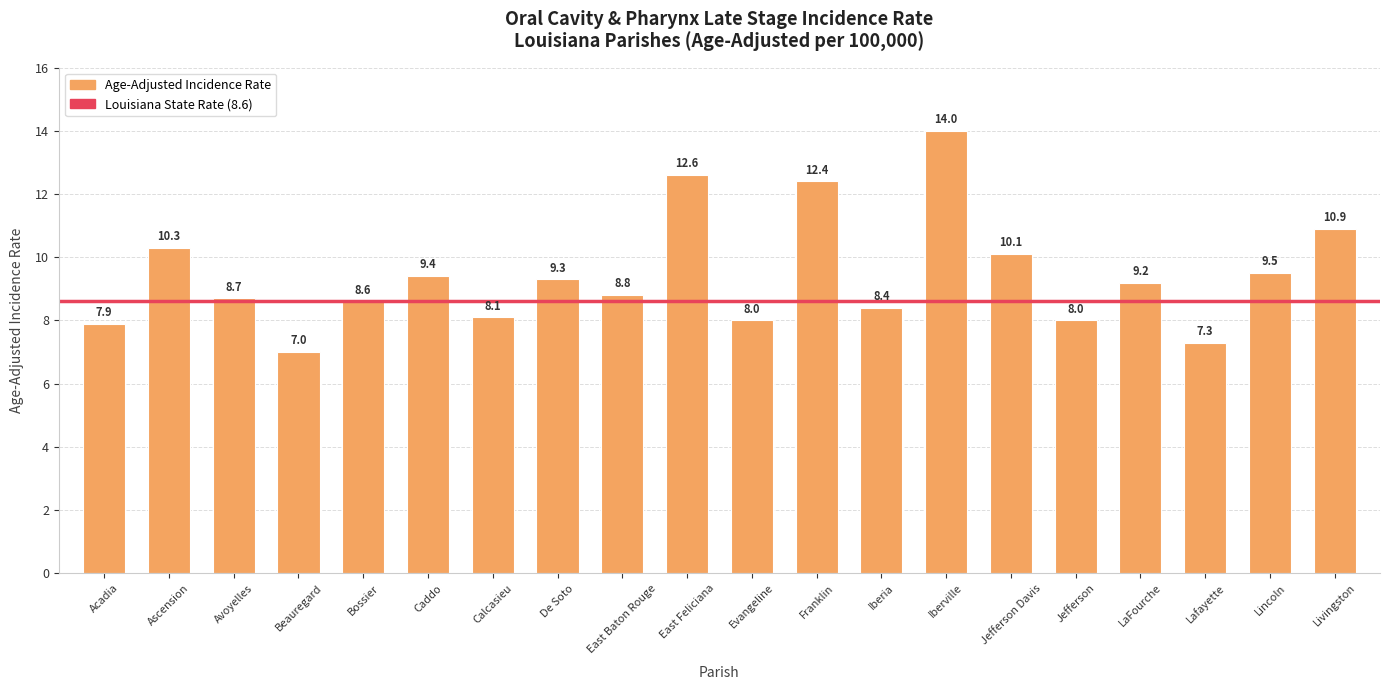

At which label is the value closest to 10?

Jefferson Davis